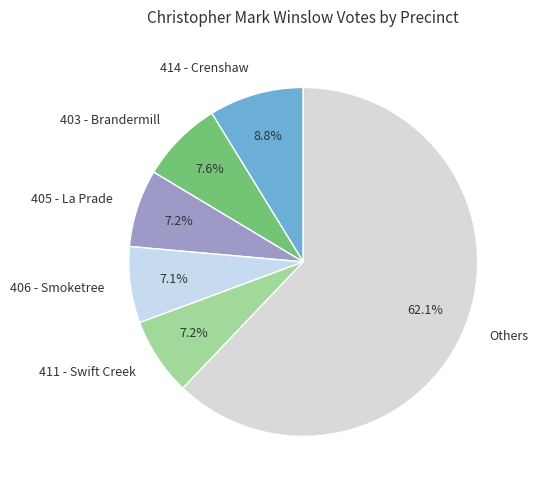

To the nearest percent, what is the difference between the largest and smallest slice percentages?

55%